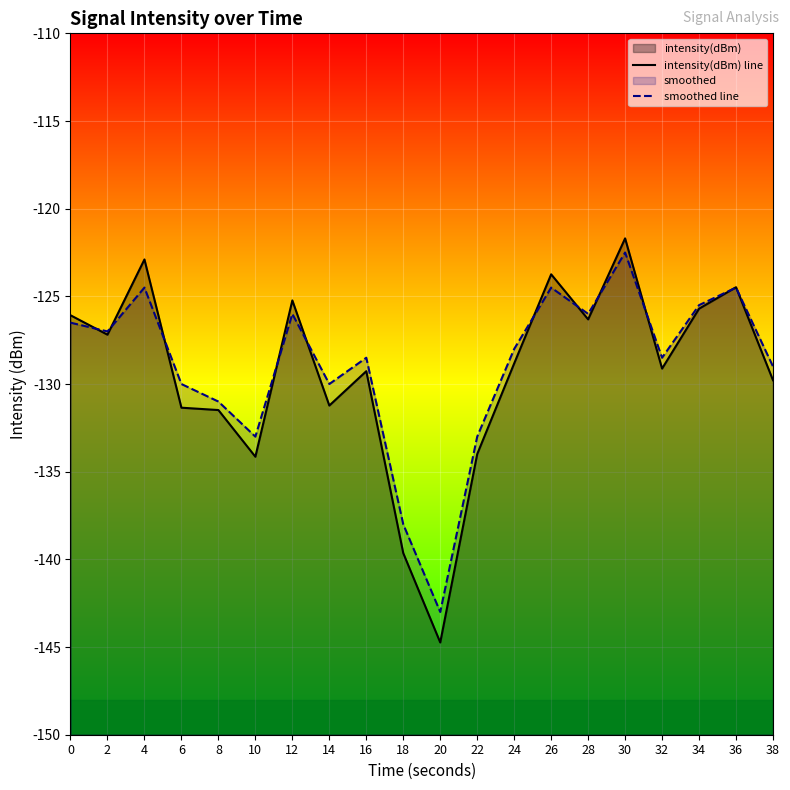

Reading right to left, transcribe all the data shown in this chart.

intensity(dBm) line: -129.8	-124.5	-125.7	-129.1	-121.7	-126.3	-123.7	-128.8	-134.0	-144.7	-139.6	-129.3	-131.2	-125.2	-134.1	-131.5	-131.4	-122.9	-127.2	-126.1
smoothed line: -129.0	-124.5	-125.5	-128.5	-122.5	-126.0	-124.5	-128.0	-133.0	-143.0	-138.0	-128.5	-130.0	-126.0	-133.0	-131.0	-130.0	-124.5	-127.0	-126.5